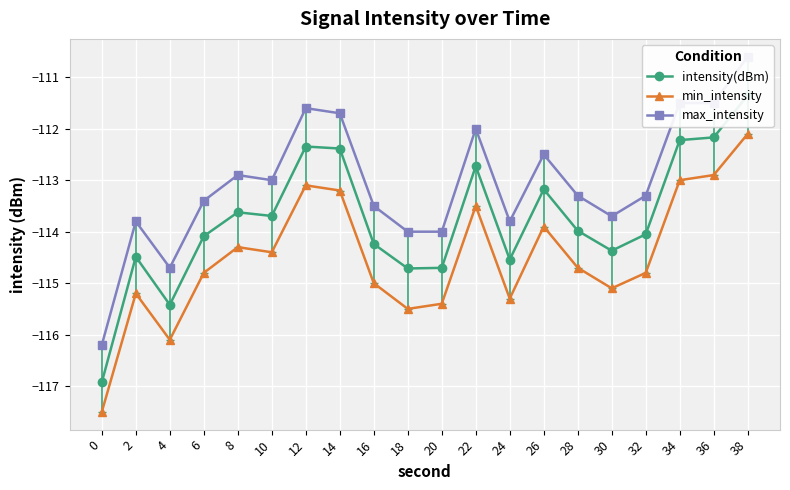

What is the maximum value for intensity(dBm)?

-111.4